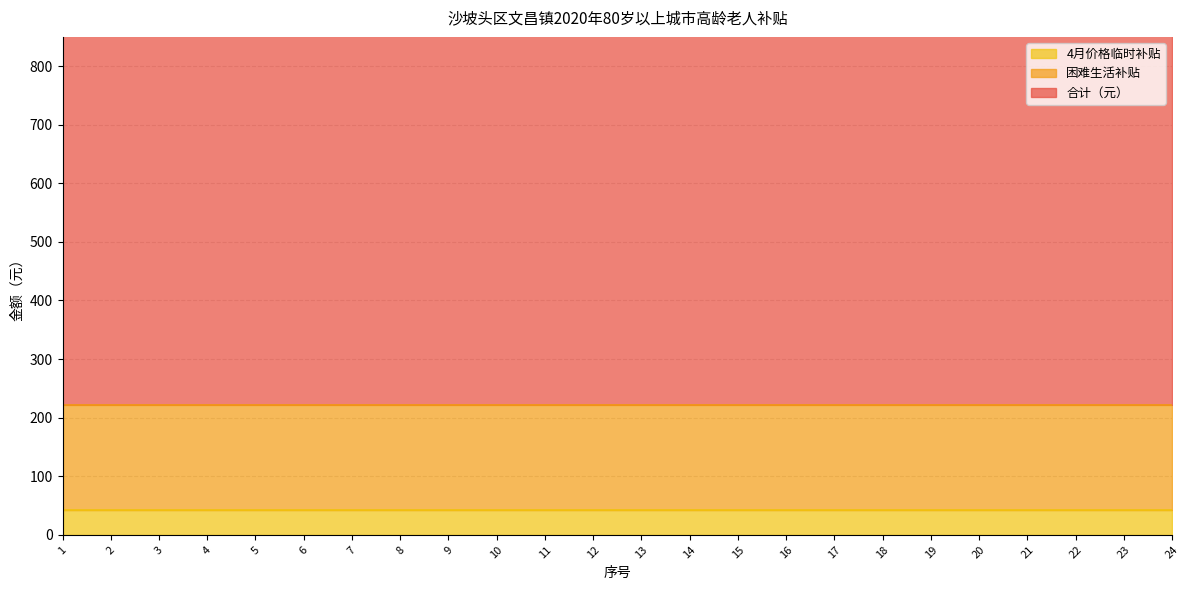

At which category is the sum across all series the highest?

6